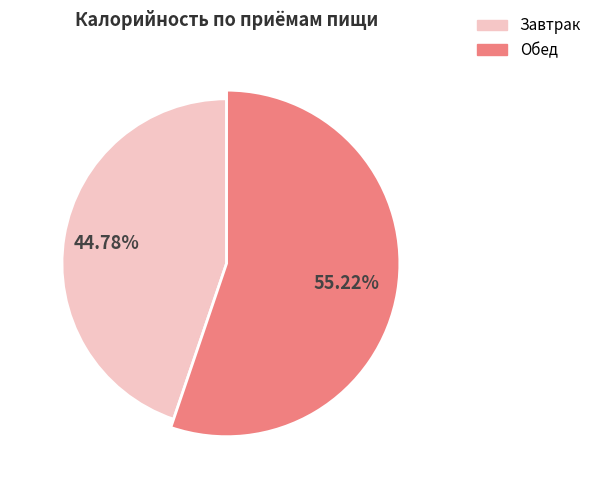

How many segments does this pie chart have?

2